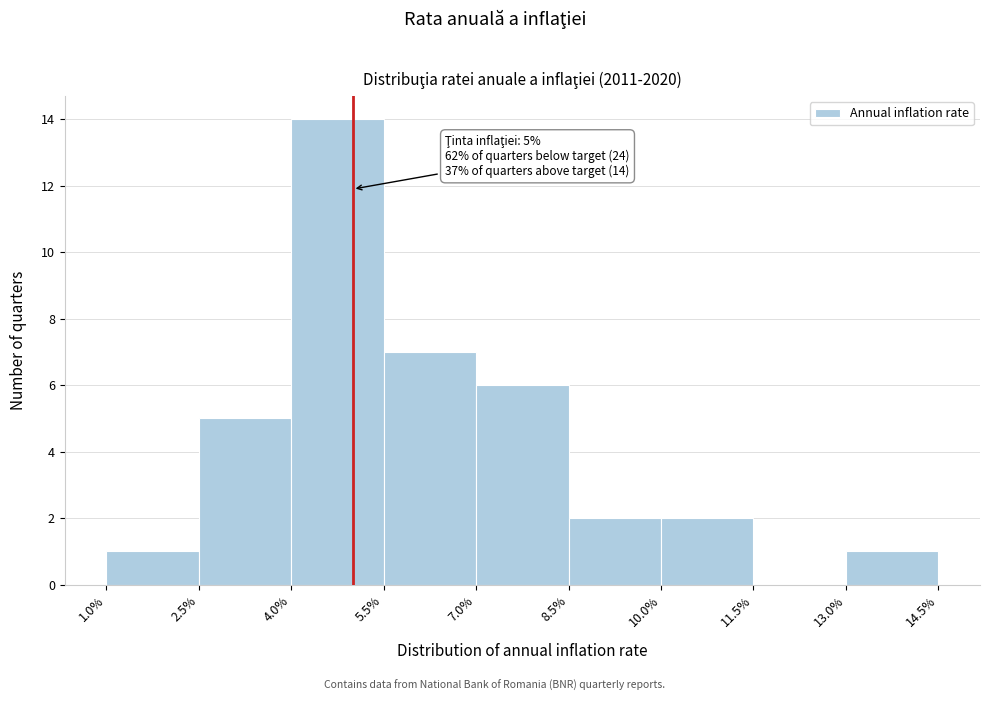

Which range on the x-axis has the tallest bar?

4.0% to 5.5%